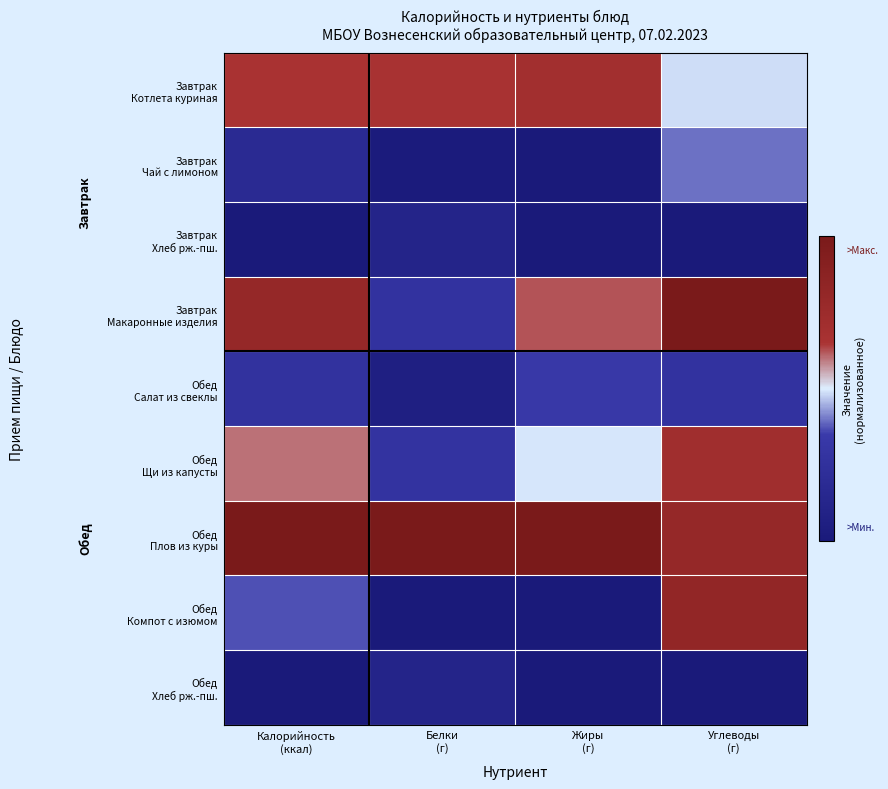

How many categories are shown in the chart?

4